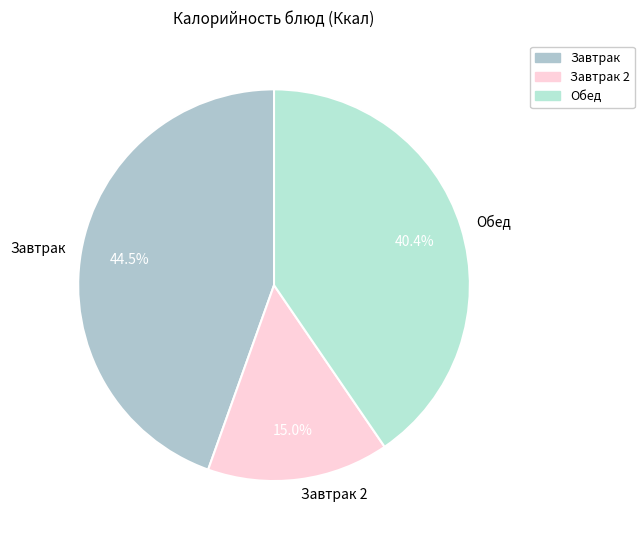

Between Завтрак and Завтрак 2, which is larger?

Завтрак